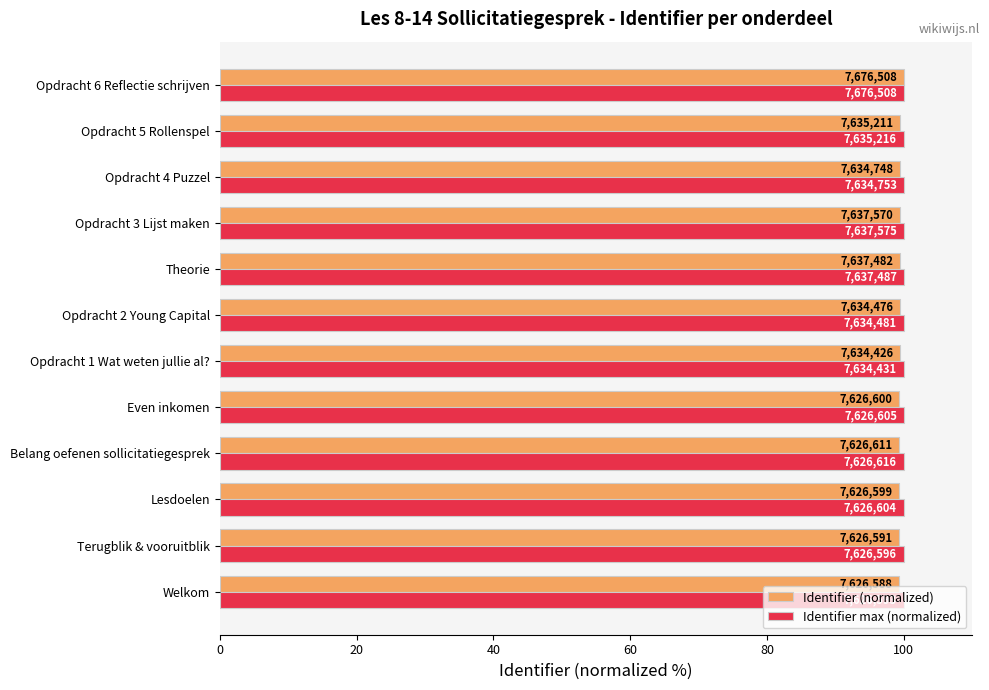

What are all the series names shown in the legend?

Identifier (normalized), Identifier max (normalized)